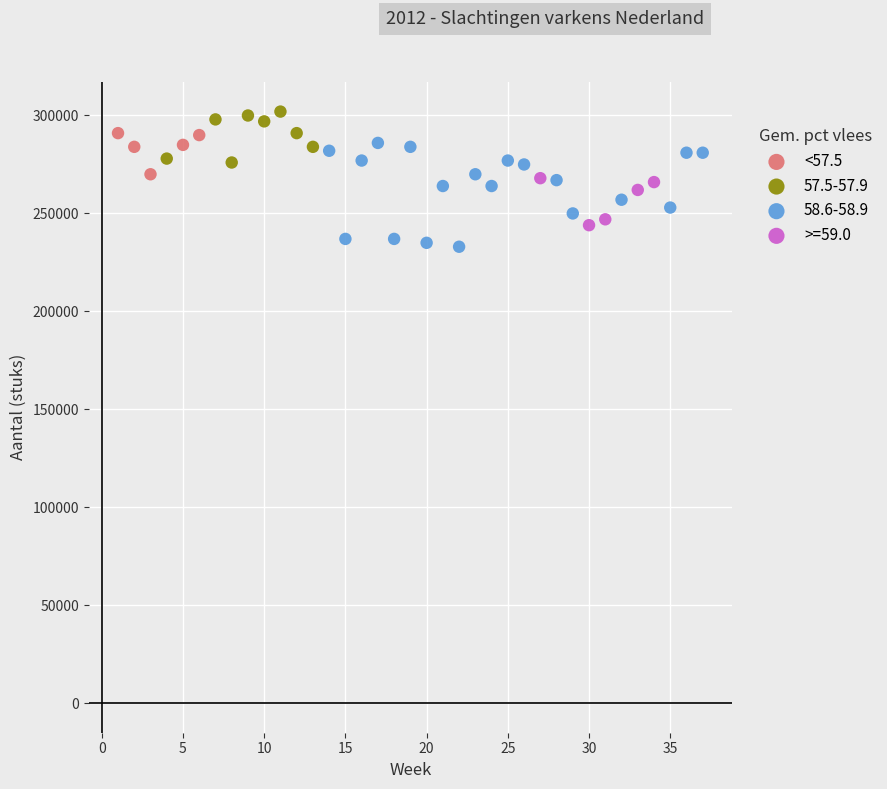

Which series has the largest Y range (max minus min)?

58.6-58.9